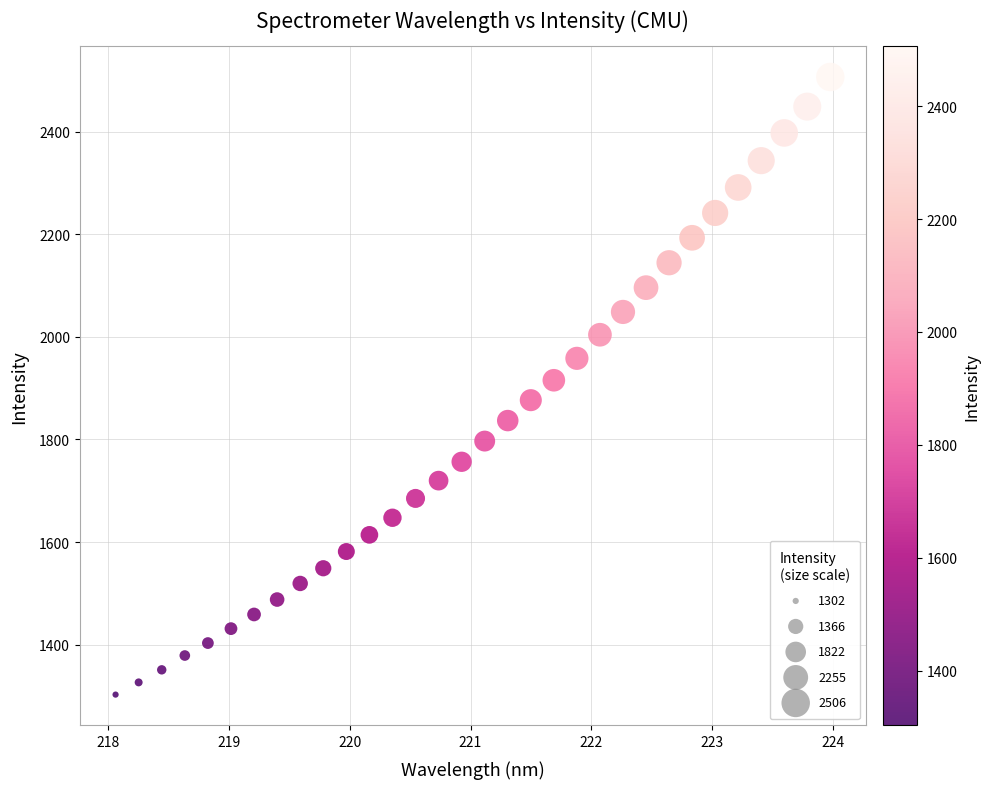

What is the range of X values (max minus min)?

5.9